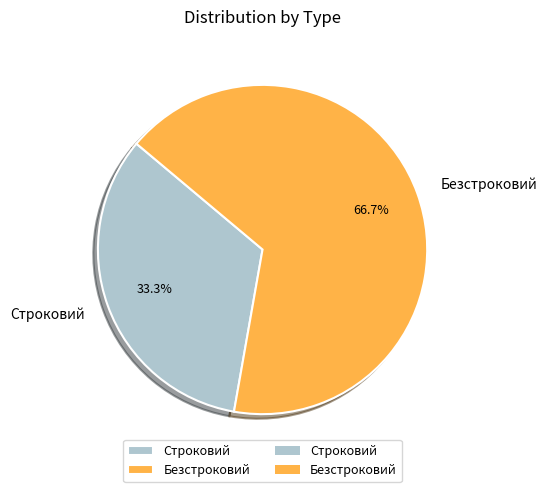

What percentage is the Строковий slice, to the nearest percent?

33%